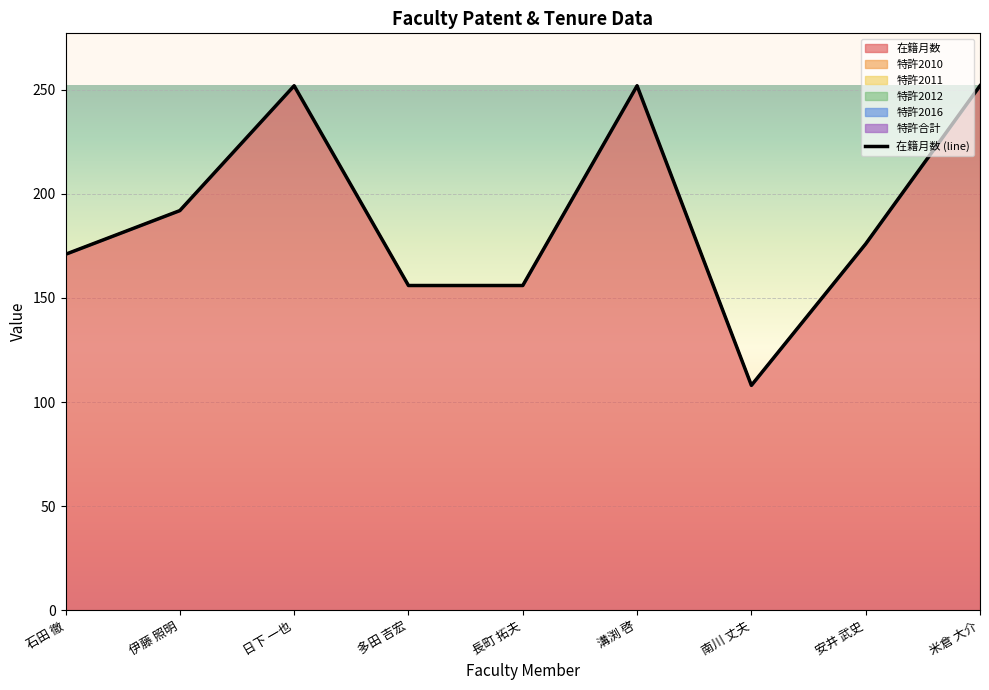

Approximately how many times larger is the value at 多田 吉宏 compared to 溝渕 啓?

0.6